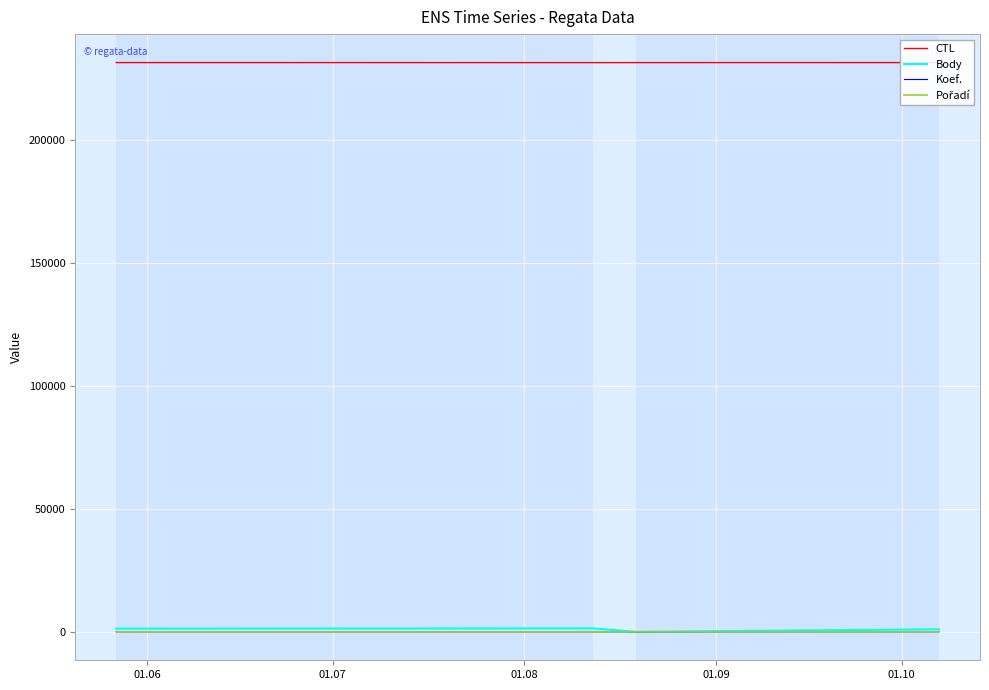

Does the chart display data point markers on the line(s)?

No